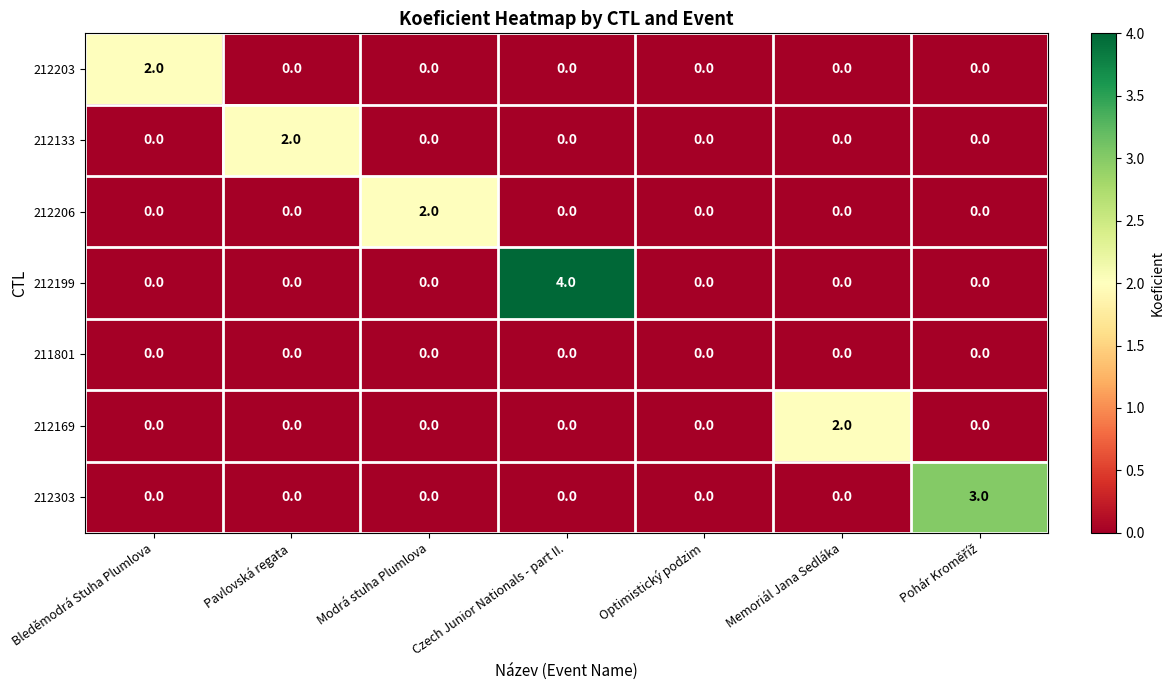

How many 212203 values are between 0 and 1?

6